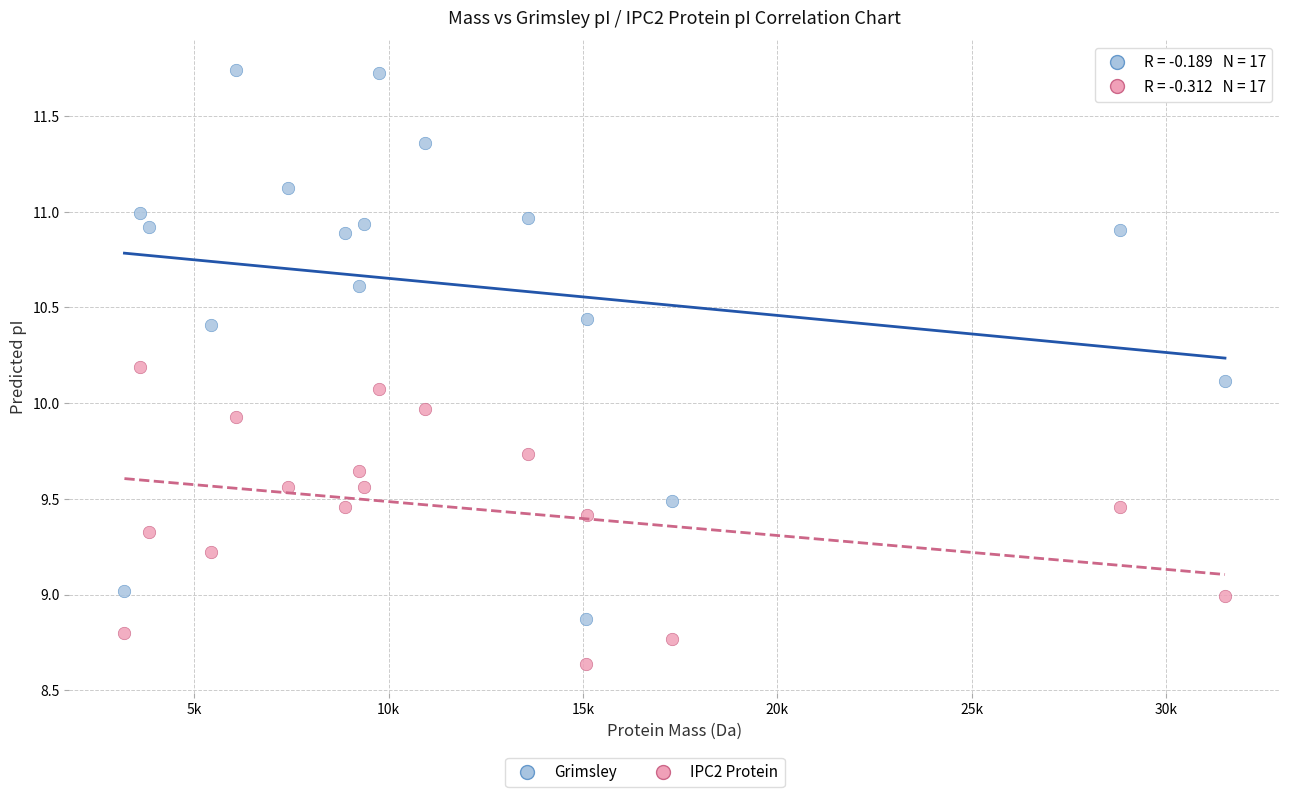

Which series reaches the minimum Y coordinate?

IPC2 Protein